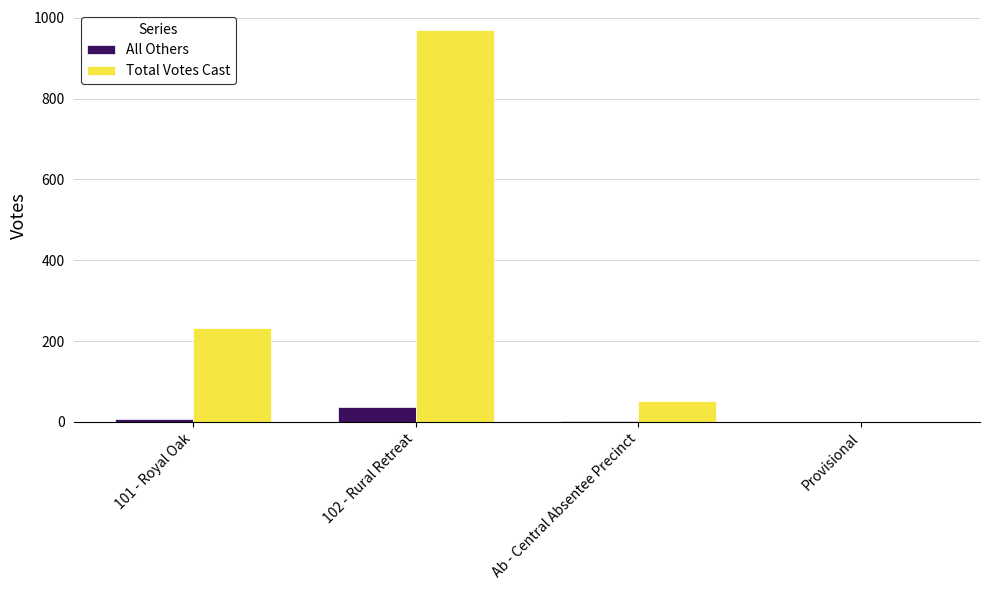

At which label is Total Votes Cast closest to 485?

101 - Royal Oak